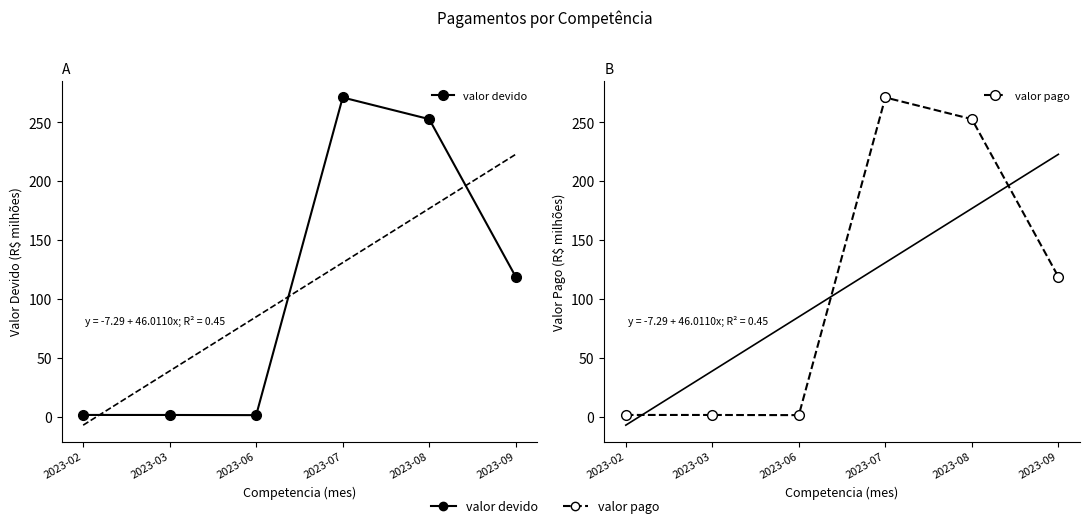

Reading left to right, list all the values displayed in this chart.

valor devido: 2023-02=1.4	2023-03=1.4	2023-06=1.2	2023-07=271.1	2023-08=252.7	2023-09=118.7
valor pago: 2023-02=1.4	2023-03=1.4	2023-06=1.2	2023-07=271.1	2023-08=252.7	2023-09=118.7